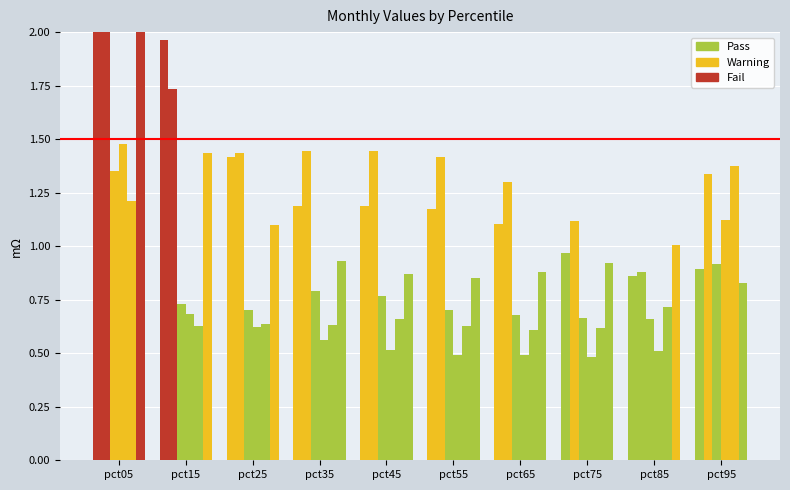

Which label corresponds to the smallest value in the chart?

pct75